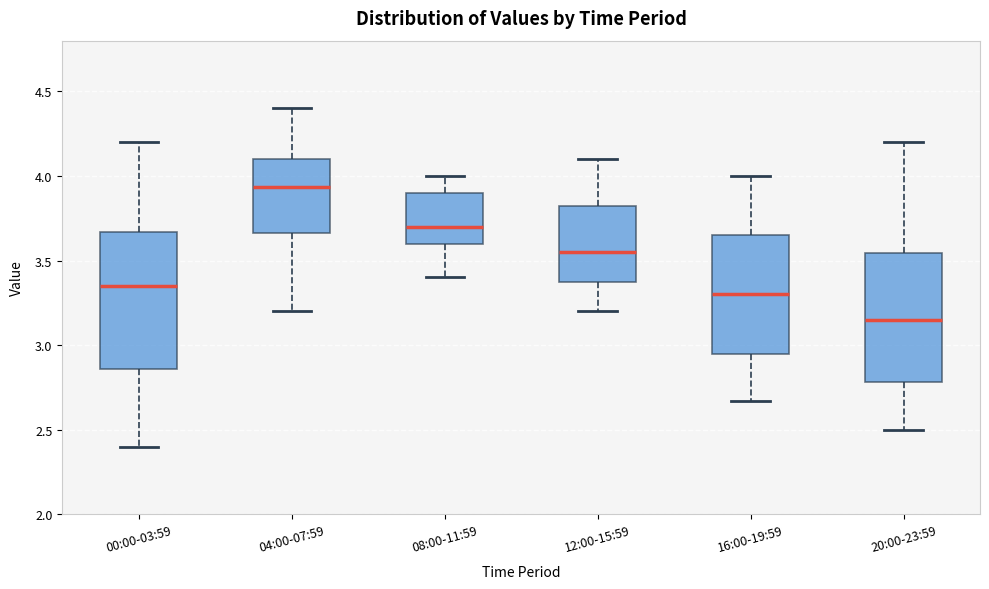

Reading left to right, transcribe this box plot: for each box, give where its median line is, the range the box spans, and where its two whiskers end, as read against the y-axis. The values are not printed on the chart, so give them approximately, as read against the axis.

00:00-03:59: median 3.35, box 2.85 to 3.65, whiskers 2.40 to 4.20
04:00-07:59: median 3.95, box 3.65 to 4.10, whiskers 3.20 to 4.40
08:00-11:59: median 3.70, box 3.60 to 3.90, whiskers 3.40 to 4.00
12:00-15:59: median 3.55, box 3.40 to 3.85, whiskers 3.20 to 4.10
16:00-19:59: median 3.30, box 2.95 to 3.65, whiskers 2.65 to 4.00
20:00-23:59: median 3.15, box 2.80 to 3.55, whiskers 2.50 to 4.20